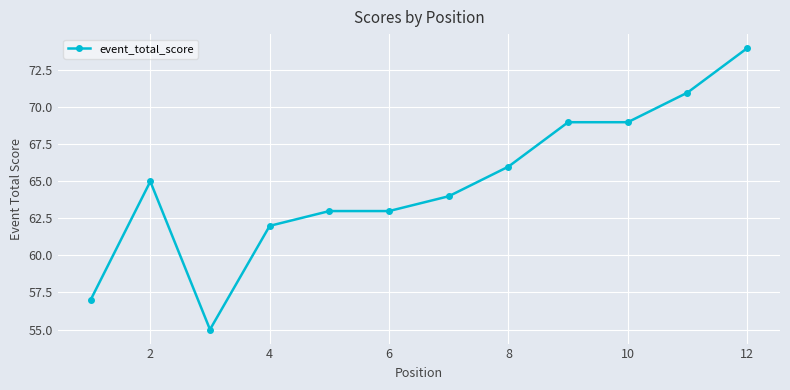

What is the difference between the maximum and minimum values?

19